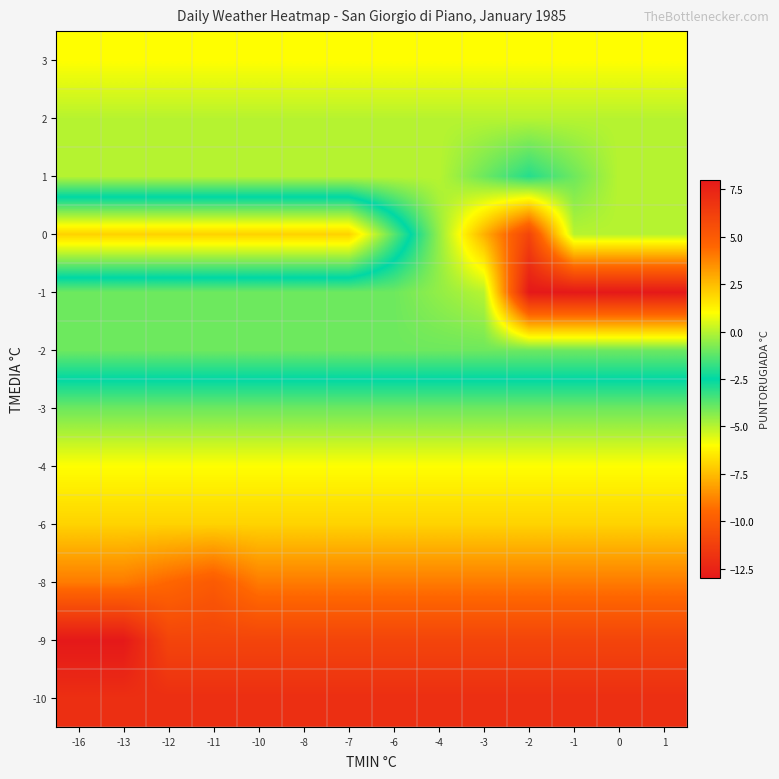

What is the maximum value shown in the chart?

8.0